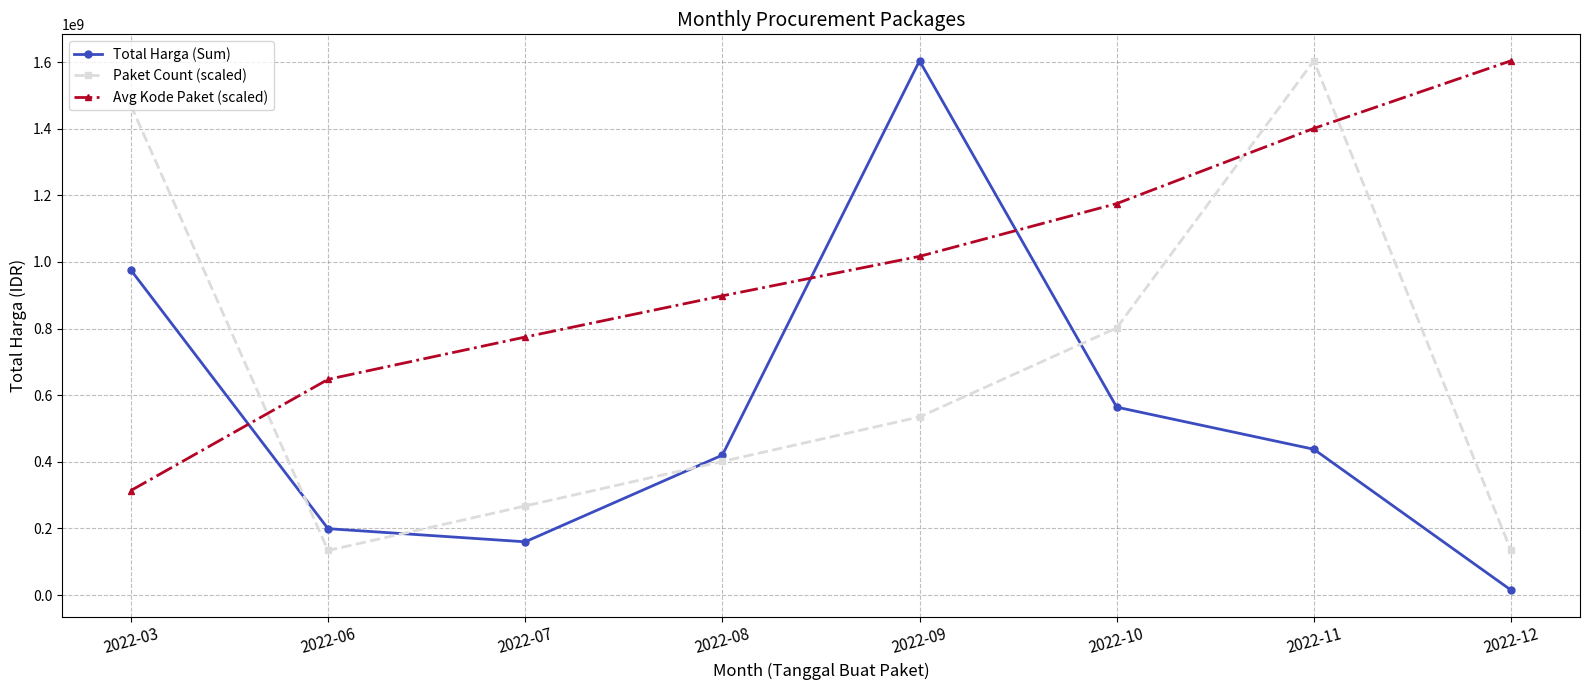

How many intersections are there between Total Harga (Sum) and Paket Count (scaled)?

4